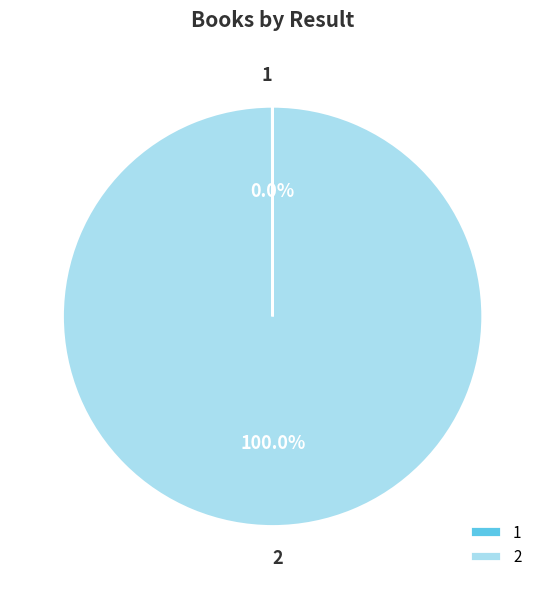

Does 2 account for over 50% of the chart?

Yes